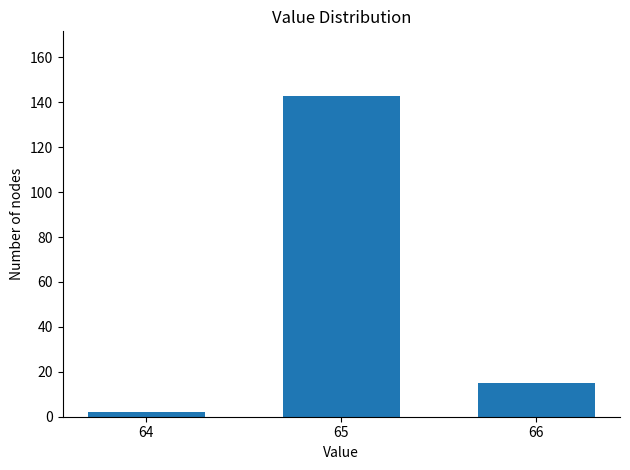

Reading right to left, transcribe all the data shown in this chart.

66=15	65=143	64=2